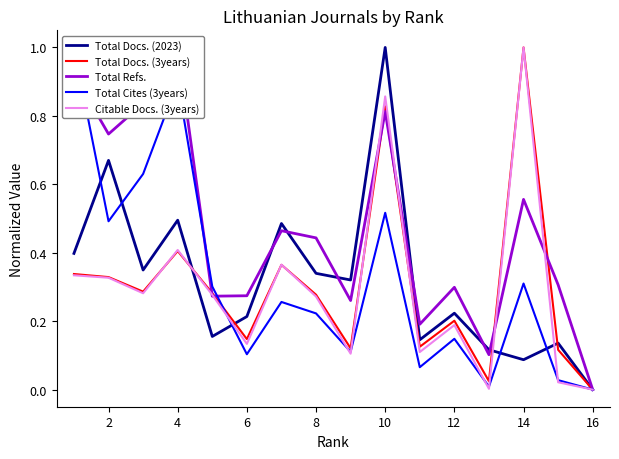

Which category has the highest value in the Total Docs. (2023) series?

10